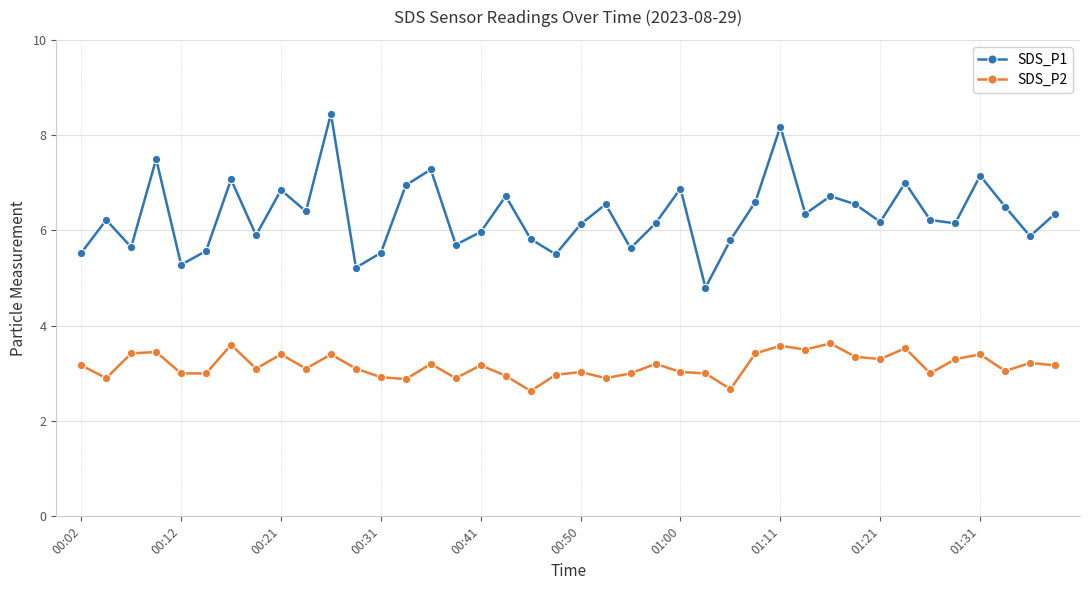

How many interior local valleys does the SDS_P1 series have?

13